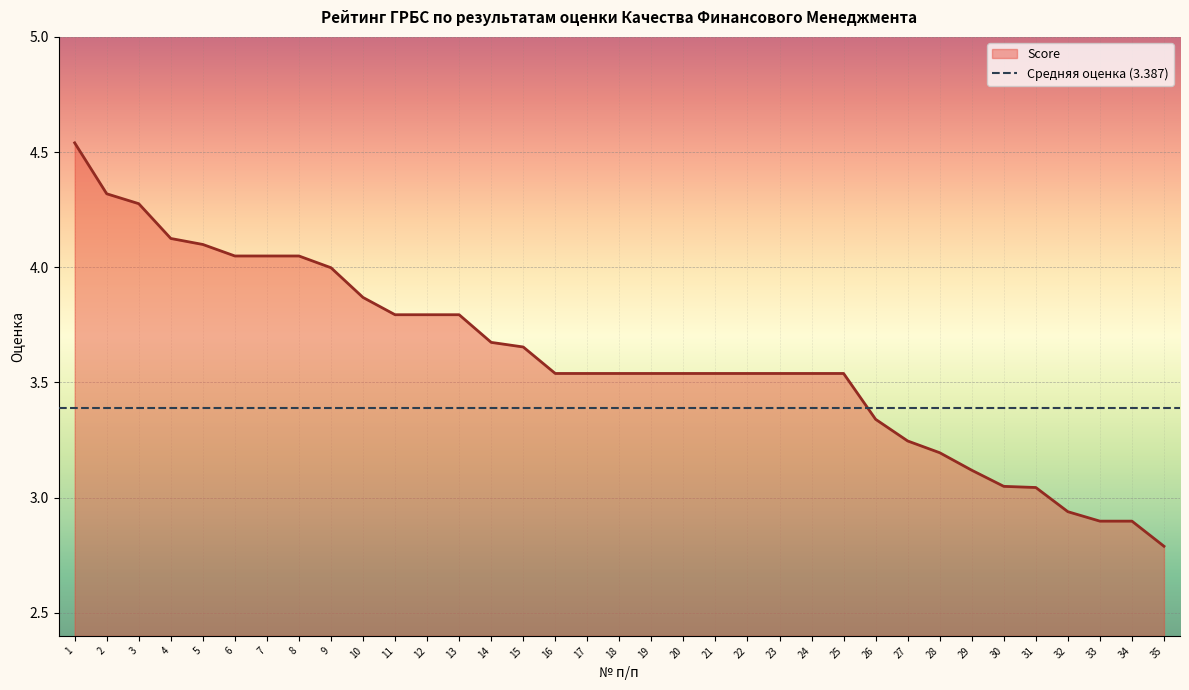

The value at 2 is 4.3. True or false?

True